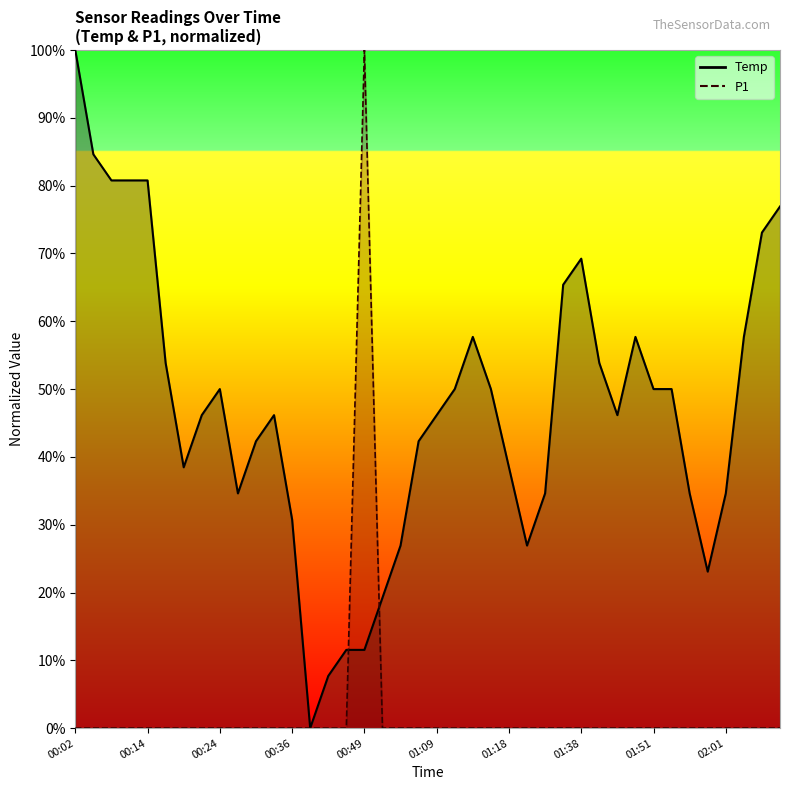

Is it true that P1 equals -52.8 at 00:19?

False